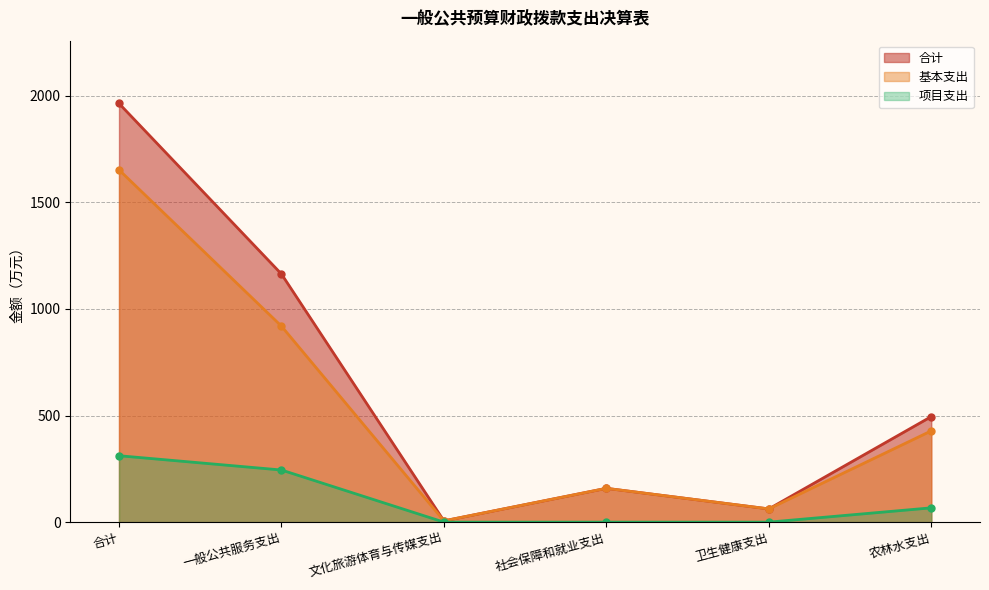

Between 一般公共服务支出 and 农林水支出, which series saw the biggest shift?

合计